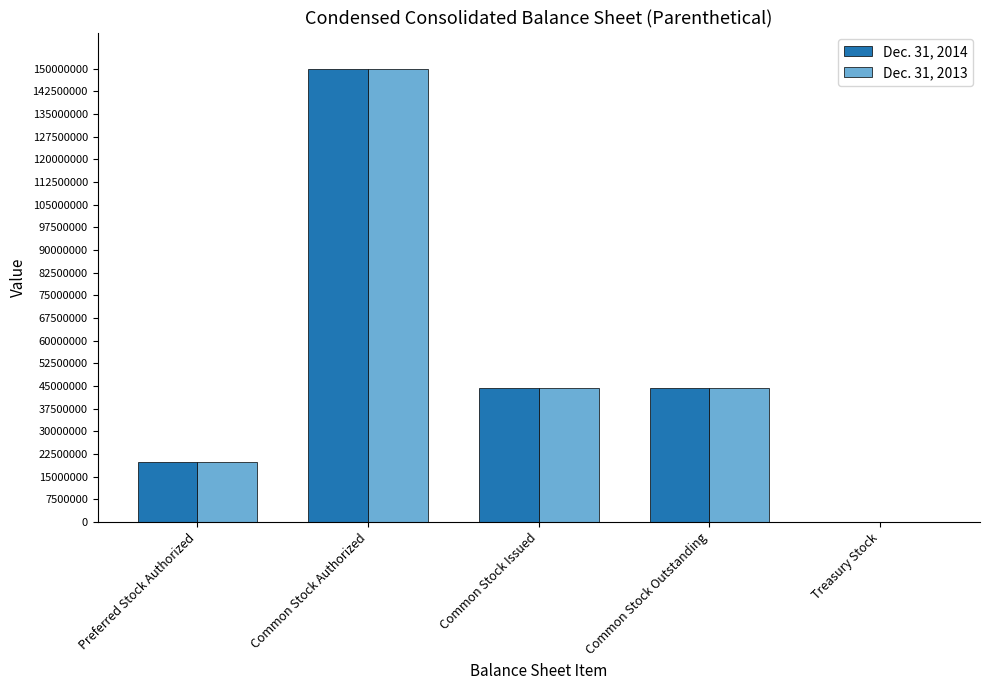

What is the total value across all series at Preferred Stock Authorized?

40000000